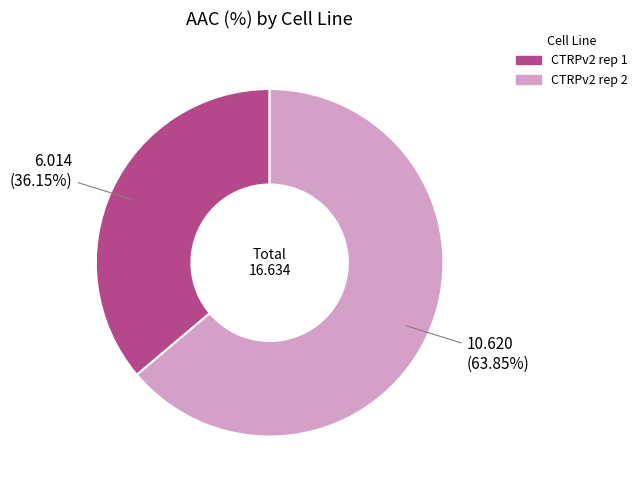

What is the largest slice in the pie chart?

CTRPv2 rep 2